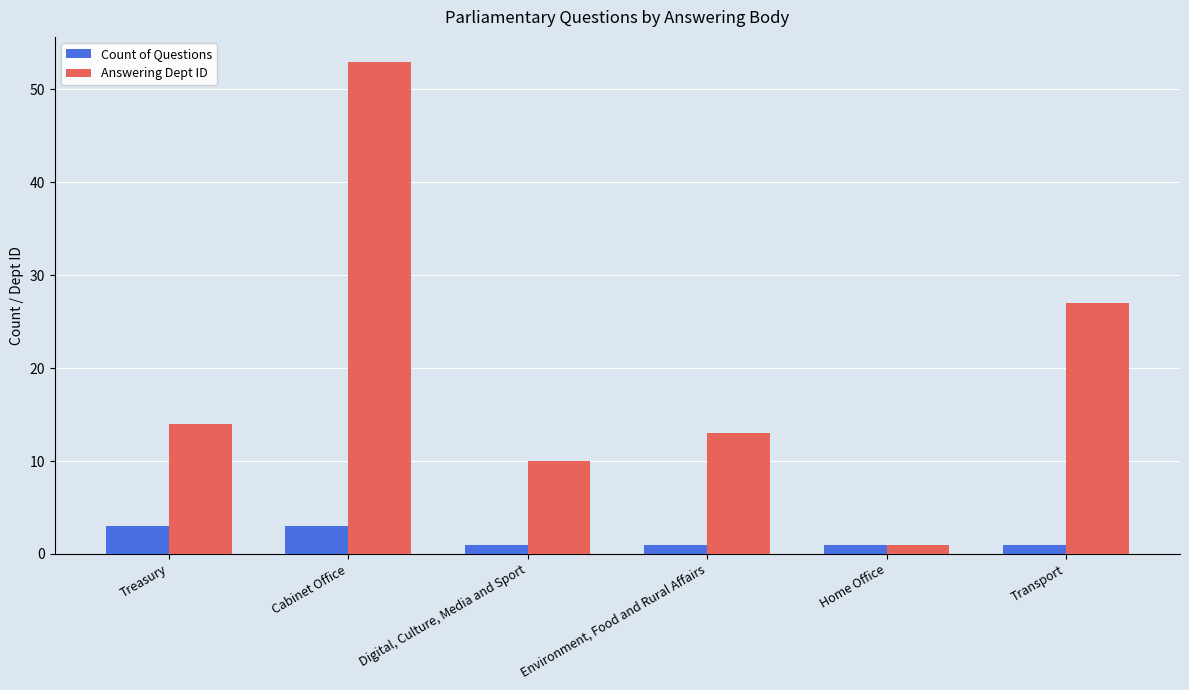

Which series has the largest total across all categories?

Answering Dept ID